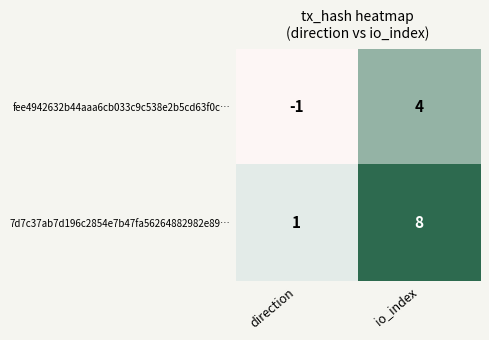

How many series are shown in this chart?

2